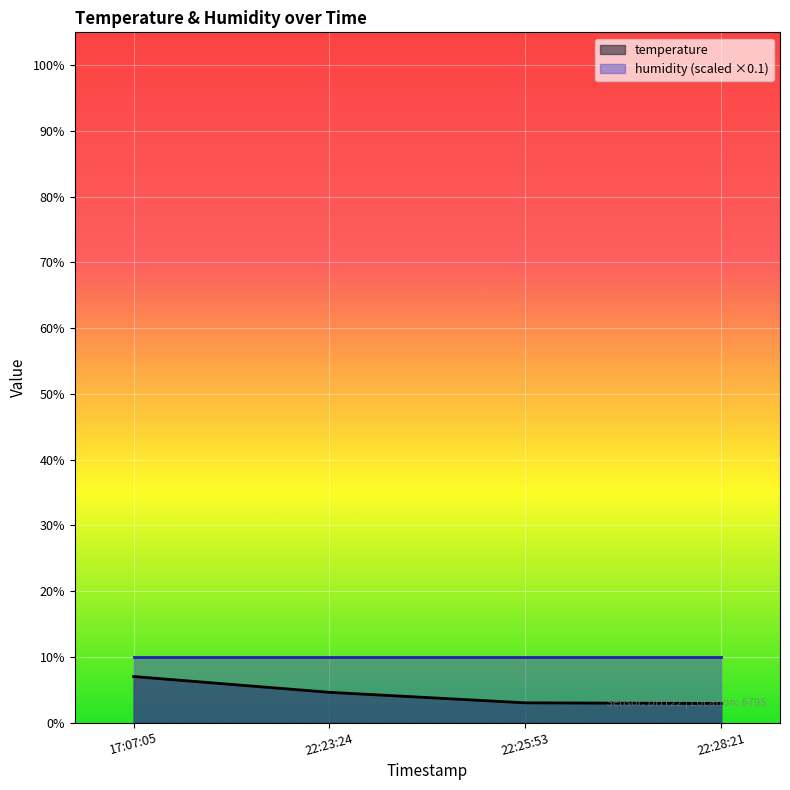

Is it true that humidity (scaled ×0.1) equals 3.2 at 22:25:53?

False